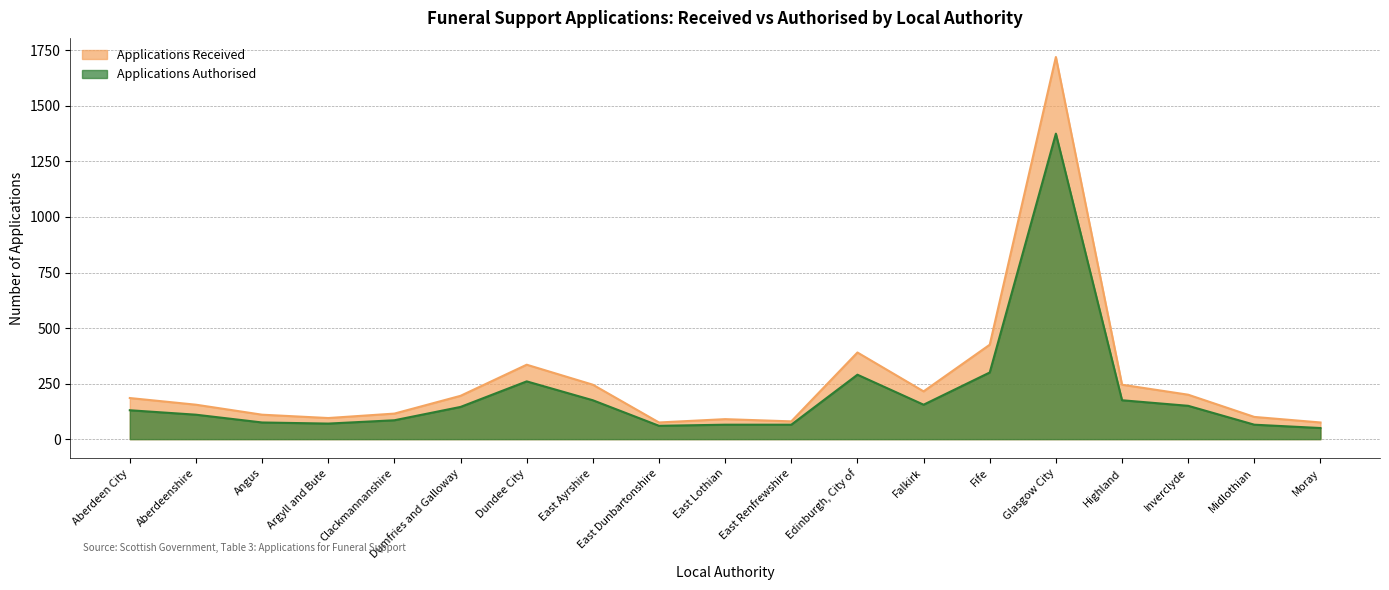

Which series changed the most between Aberdeenshire and Glasgow City?

Applications Received